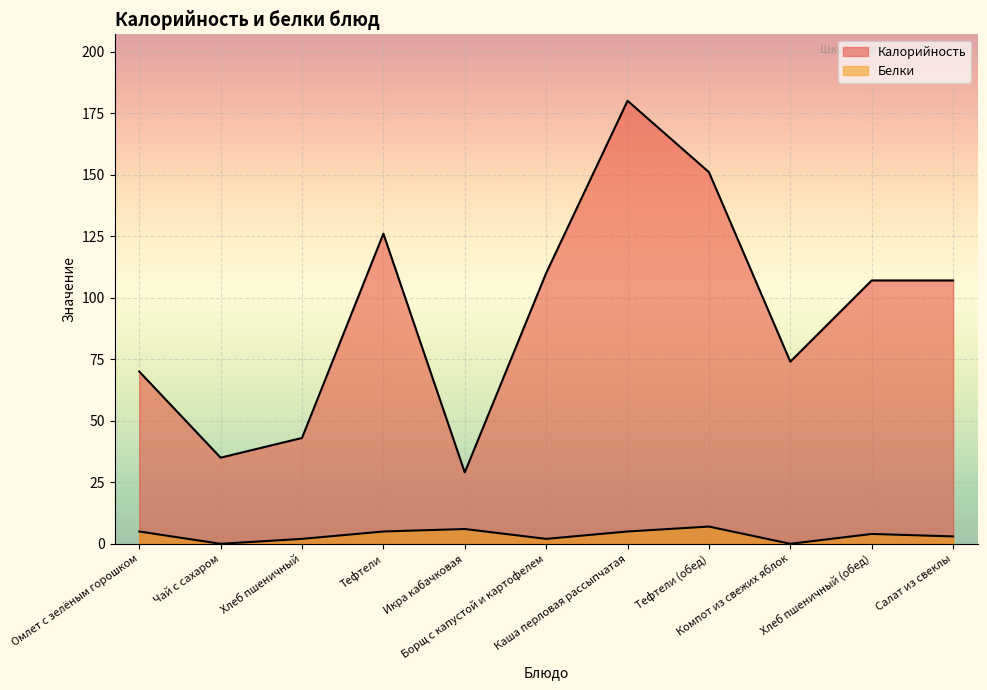

How many lines are shown in the chart?

2